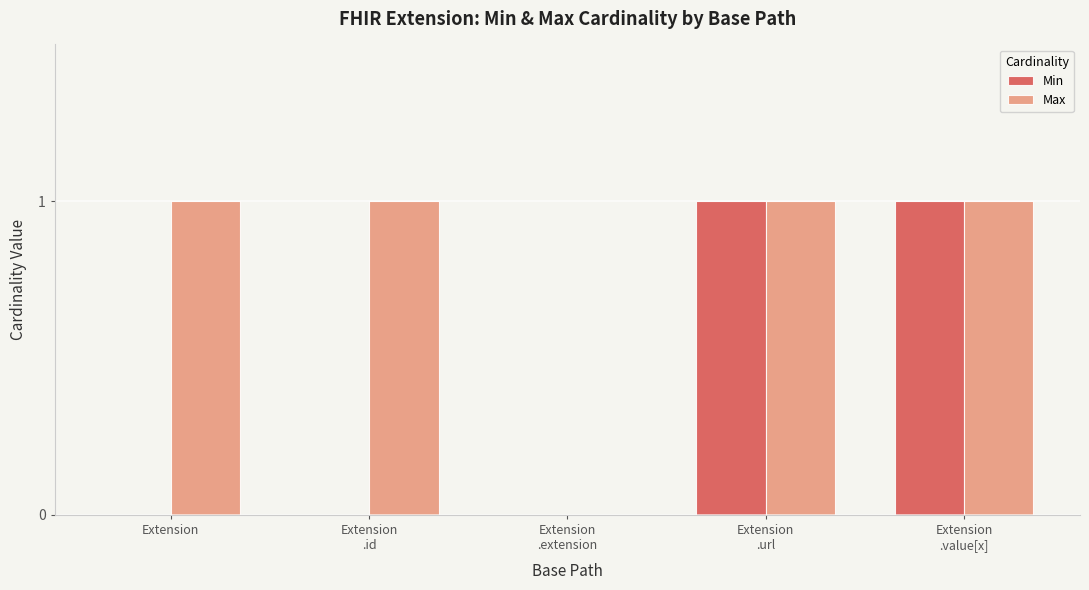

What is the sum of all Max values?

4